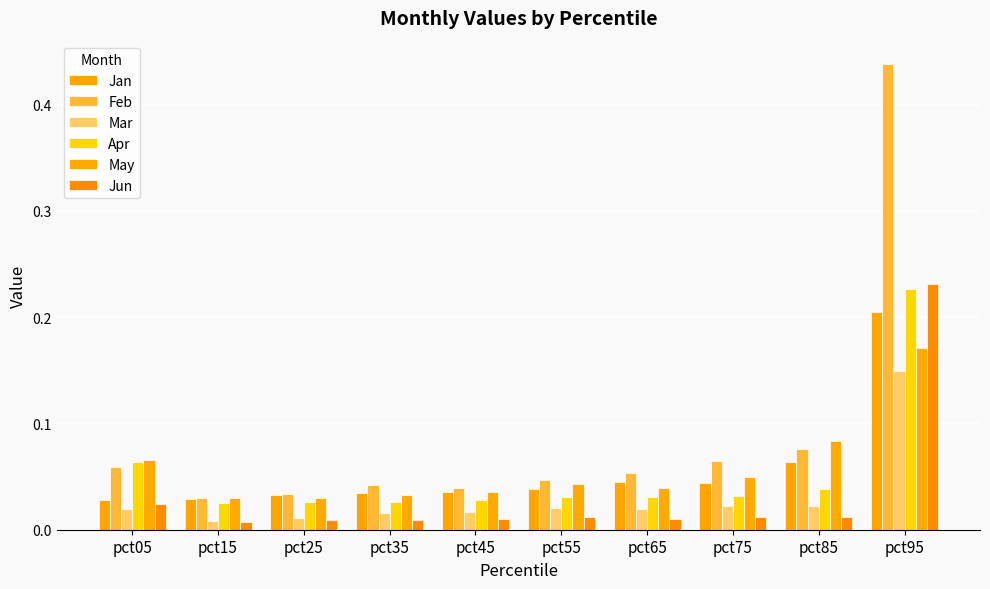

Reading left to right, transcribe all the data shown in this chart.

Jan: 0.0	0.0	0.0	0.0	0.0	0.0	0.0	0.0	0.1	0.2
Feb: 0.1	0.0	0.0	0.0	0.0	0.0	0.1	0.1	0.1	0.4
Mar: 0.0	0.0	0.0	0.0	0.0	0.0	0.0	0.0	0.0	0.1
Apr: 0.1	0.0	0.0	0.0	0.0	0.0	0.0	0.0	0.0	0.2
May: 0.1	0.0	0.0	0.0	0.0	0.0	0.0	0.0	0.1	0.2
Jun: 0.0	0.0	0.0	0.0	0.0	0.0	0.0	0.0	0.0	0.2